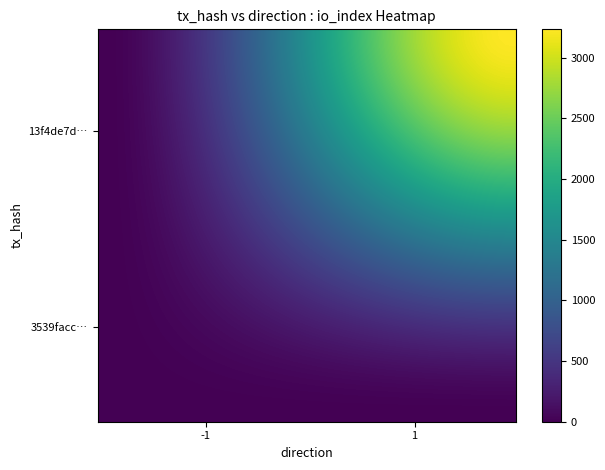

Rank the series by their maximum value, from lowest to highest.

3539facc79bf9efe8e4d16e0fb0da838d7b01d7, 13f4de7dc633f39c94adea891aa4935514deef9